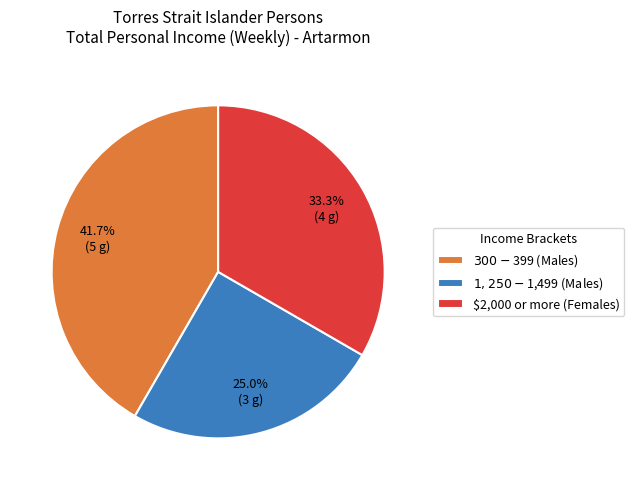

Is $2,000 or more (Females) the majority of the pie?

No